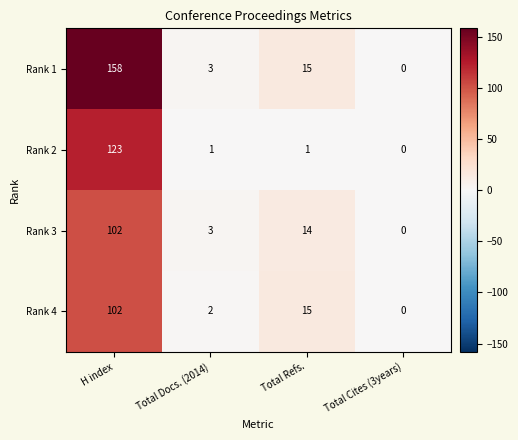

List the labels in order of Rank 1 value, smallest first.

Total Cites (3years), Total Docs. (2014), Total Refs., H index